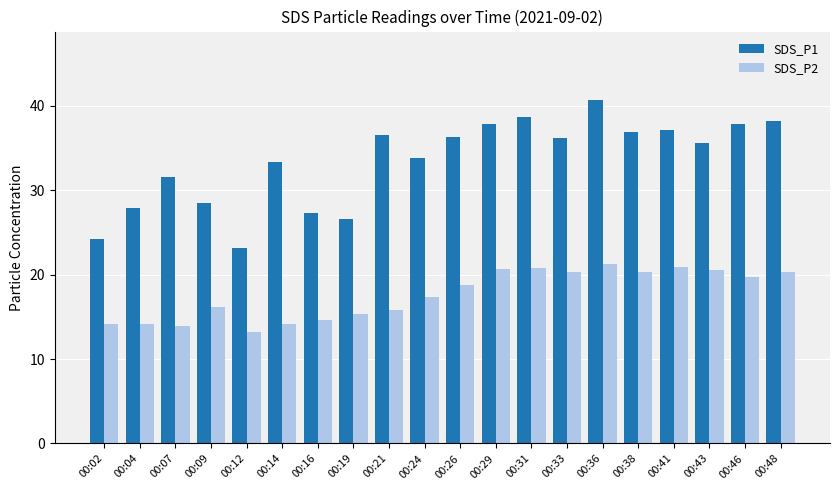

List the series in order of their overall mean, lowest first.

SDS_P2, SDS_P1